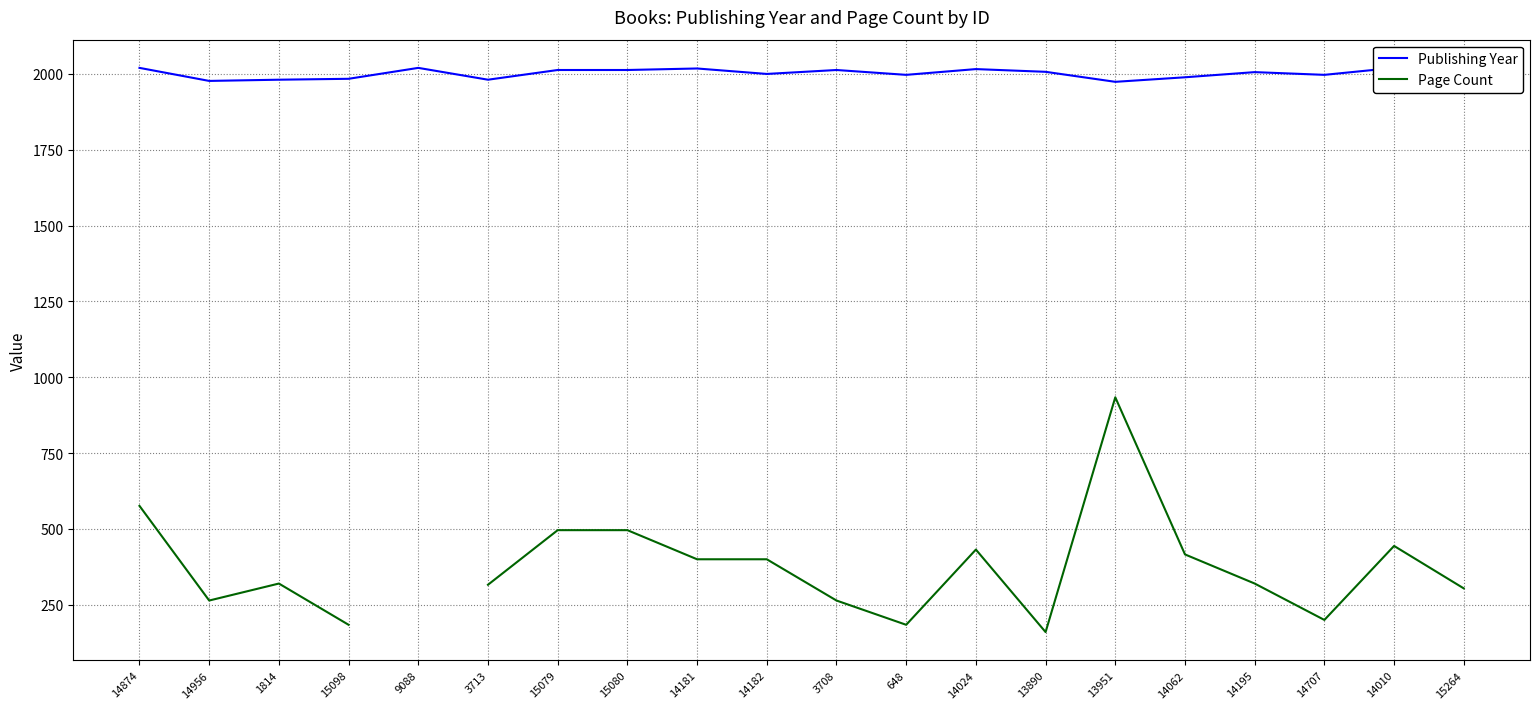

The Page Count series shows 172.9 at 14956. True or false?

False